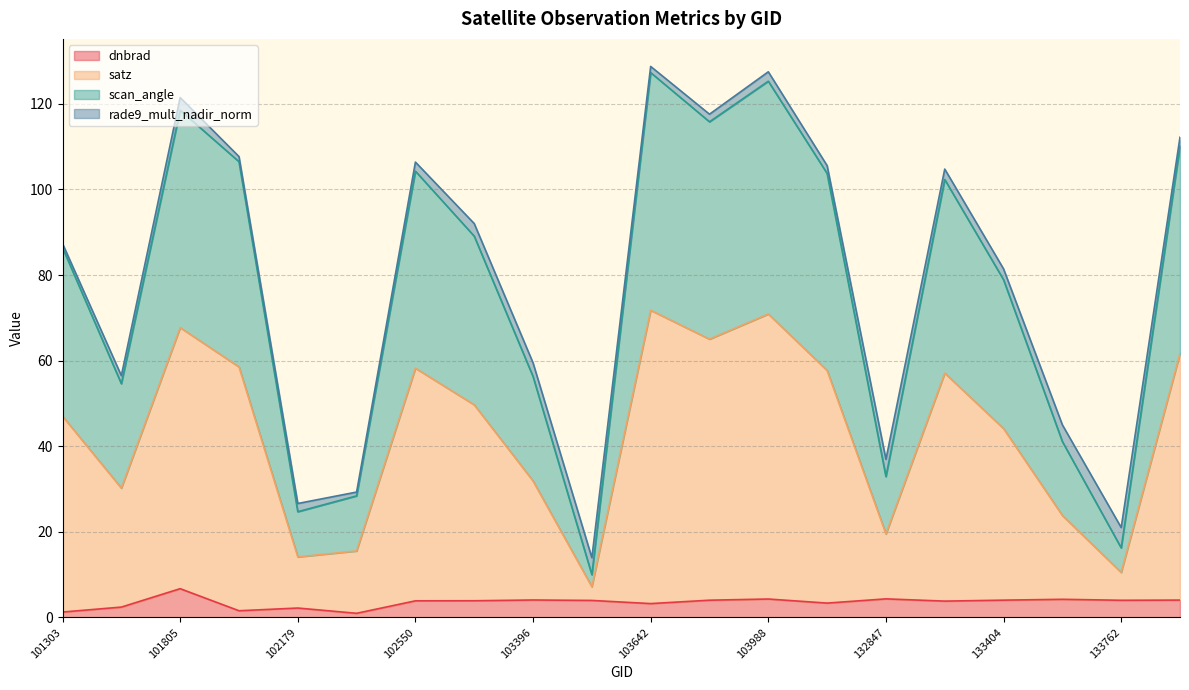

Is the value of dnbrad at 132847 greater than the value of scan_angle at 102550?

No